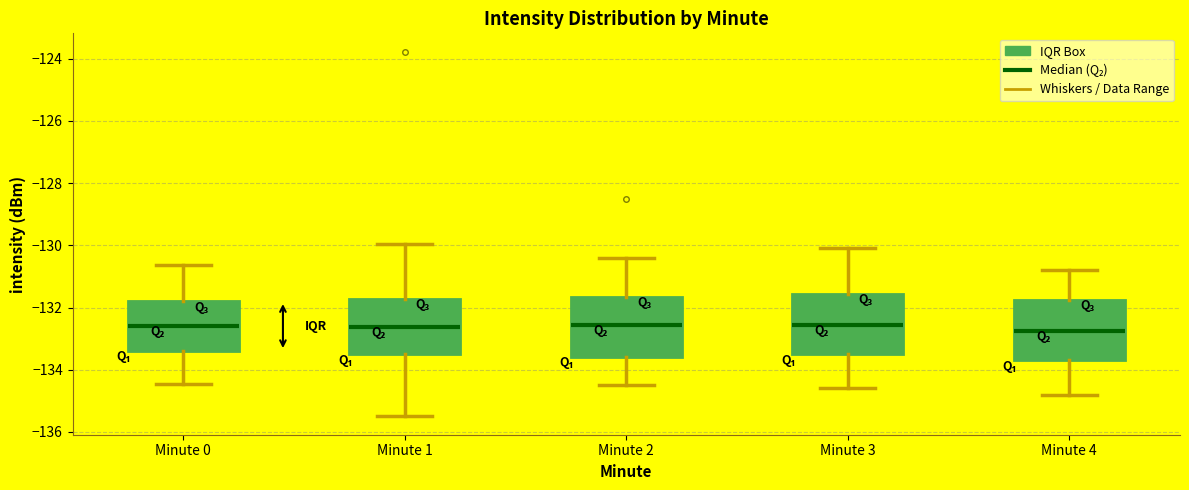

Reading left to right, transcribe this box plot: for each box, give where its median line is, the range the box spans, and where its two whiskers end, as read against the y-axis. The values are not printed on the chart, so give them approximately, as read against the axis.

Minute 0: median -132.6, box -133.4 to -131.8, whiskers -134.4 to -130.6
Minute 1: median -132.6, box -133.4 to -131.8, whiskers -135.6 to -130.0
Minute 2: median -132.6, box -133.6 to -131.6, whiskers -134.4 to -130.4
Minute 3: median -132.6, box -133.4 to -131.6, whiskers -134.6 to -130.0
Minute 4: median -132.8, box -133.6 to -131.8, whiskers -134.8 to -130.8